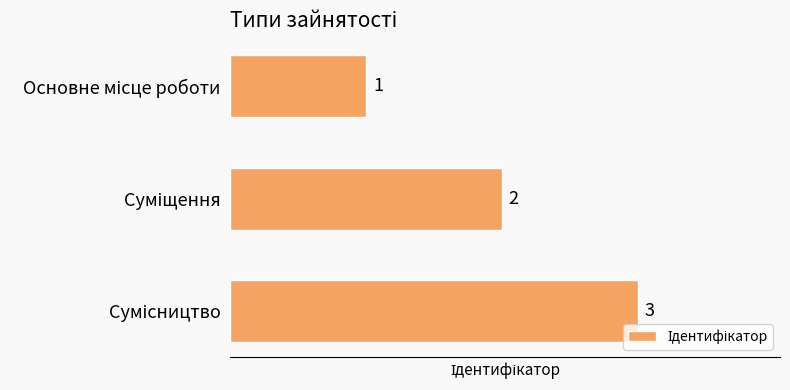

What is the smallest value displayed?

1